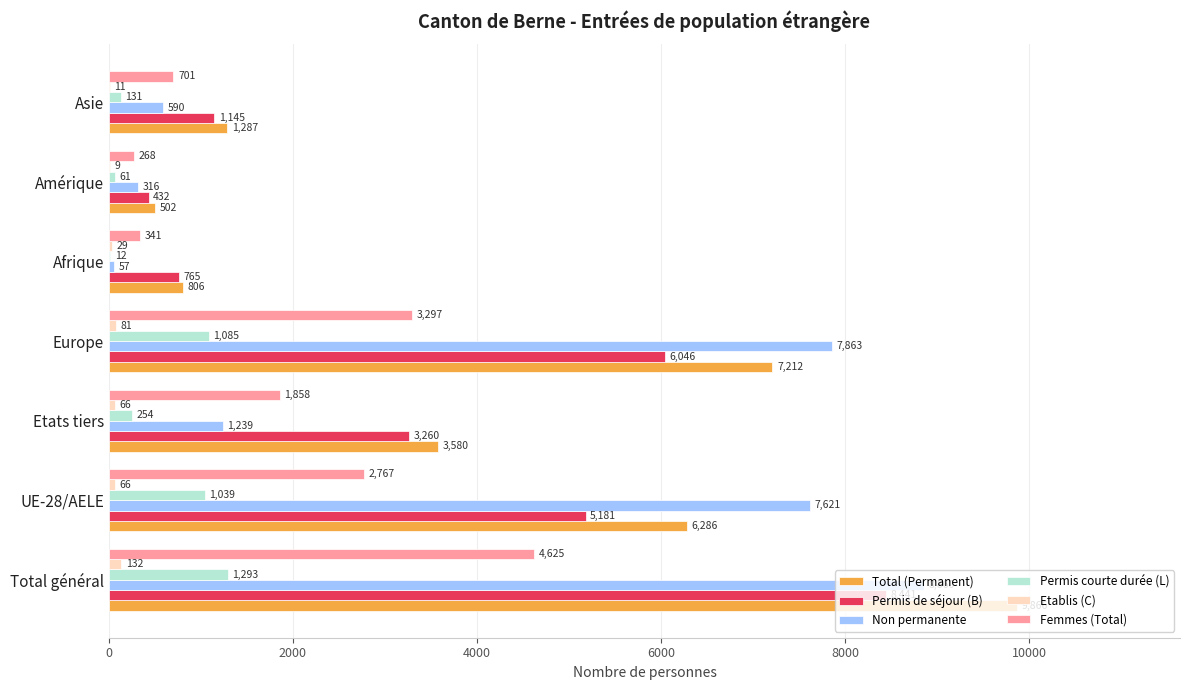

Which category has the highest value across all series?

Total général